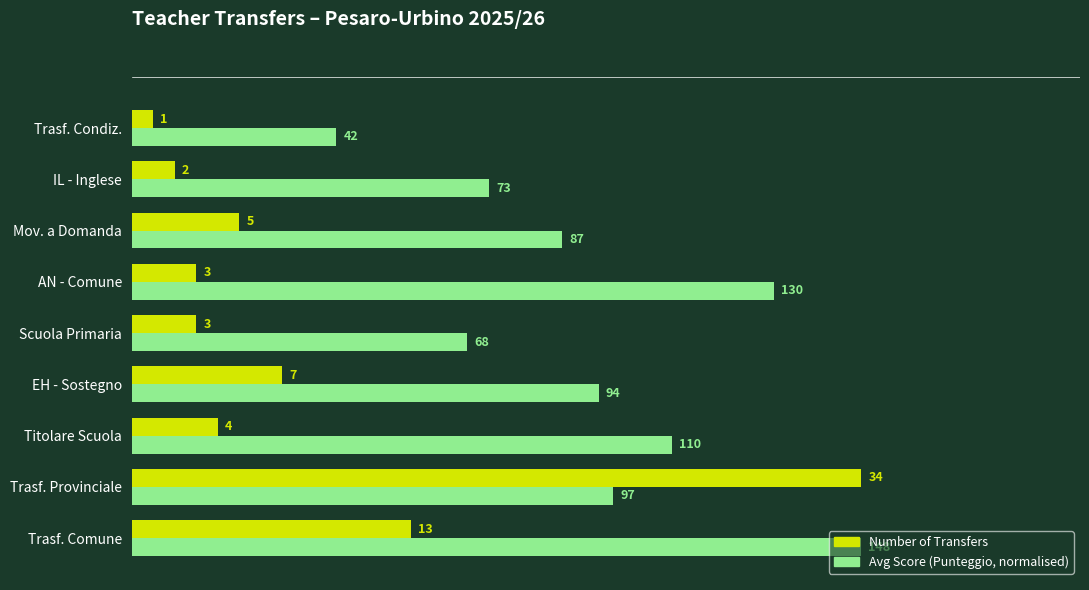

True or false: Number of Transfers has a value of 0.0 at Trasf. Condiz..

False